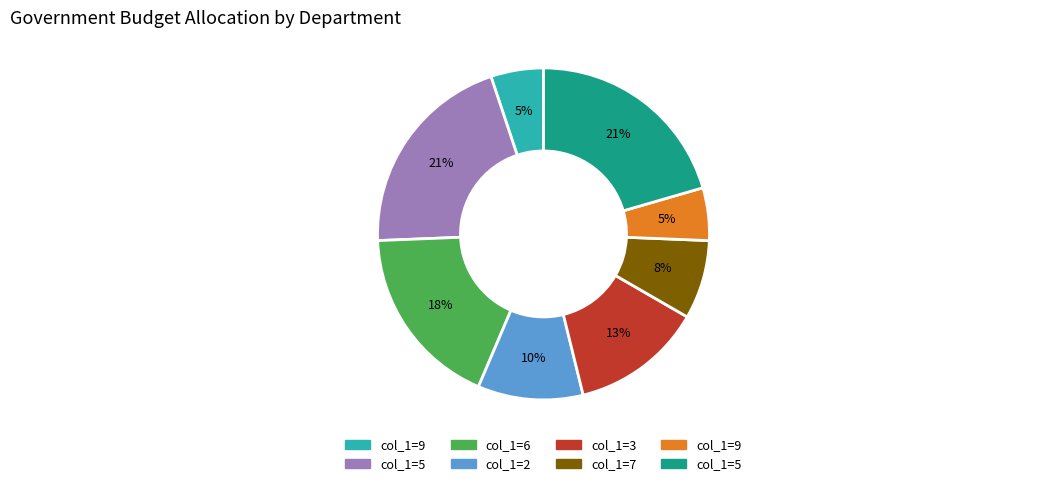

Is there a majority slice in this chart?

No